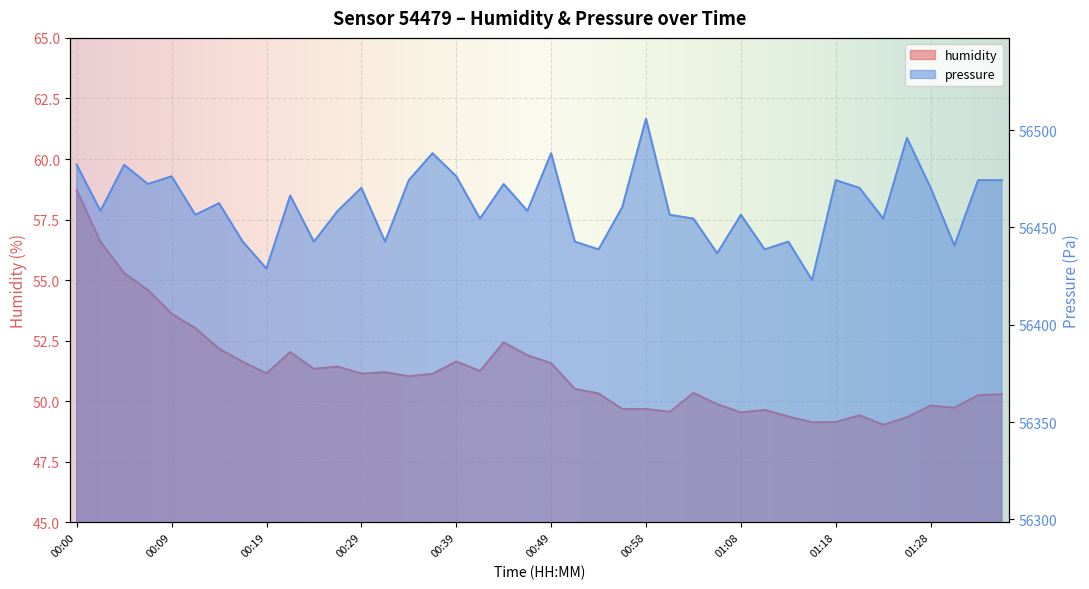

True or false: humidity has more than 1 interior local peaks.

True